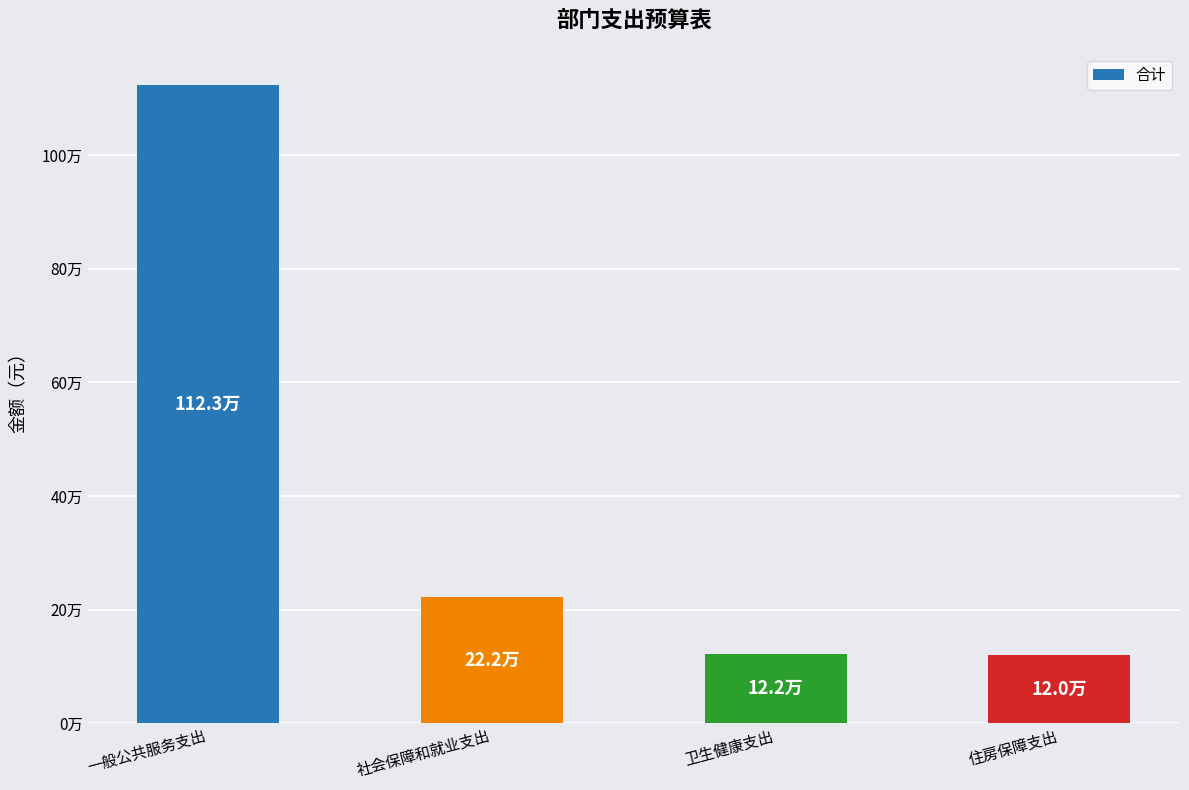

What is the sum of all values?

1586805.1